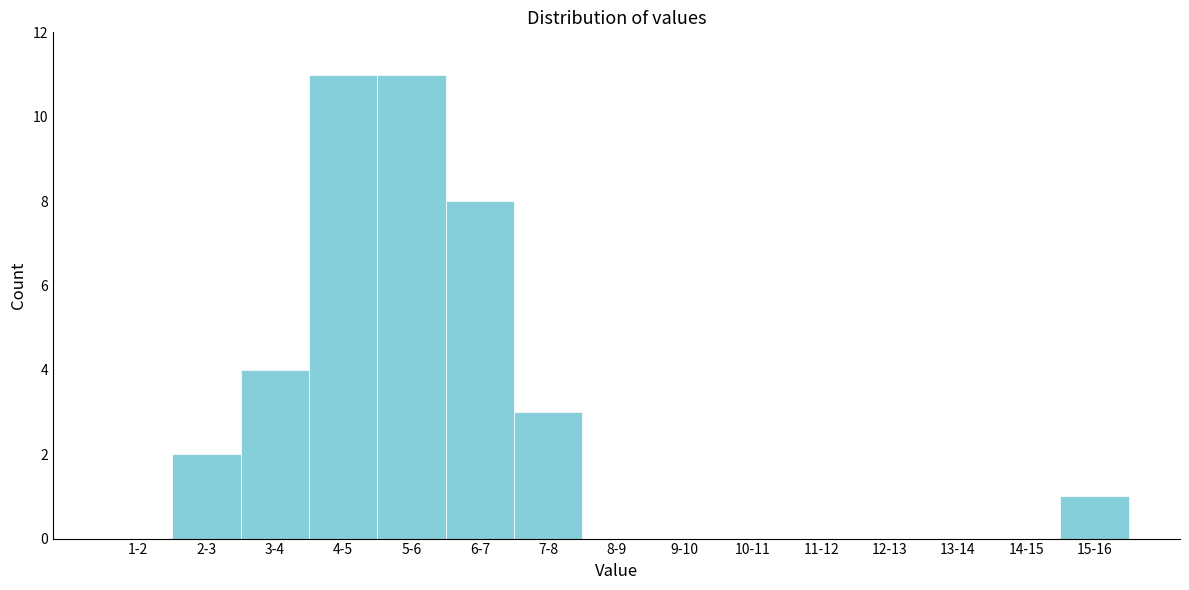

Reading right to left, what are all the values shown in this chart?

15-16=1	14-15=0	13-14=0	12-13=0	11-12=0	10-11=0	9-10=0	8-9=0	7-8=3	6-7=8	5-6=11	4-5=11	3-4=4	2-3=2	1-2=0